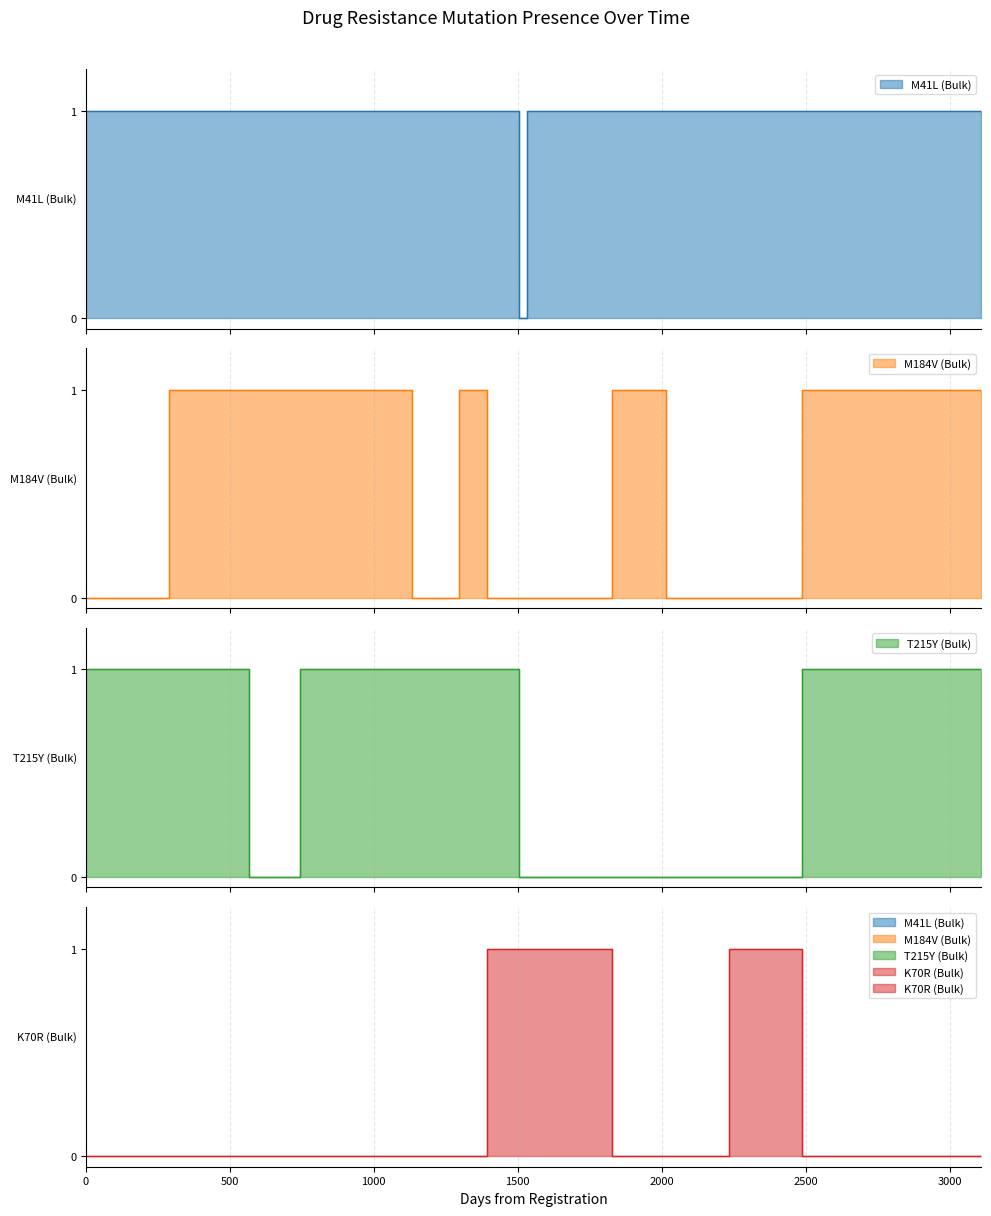

How many lines are shown in the chart?

4